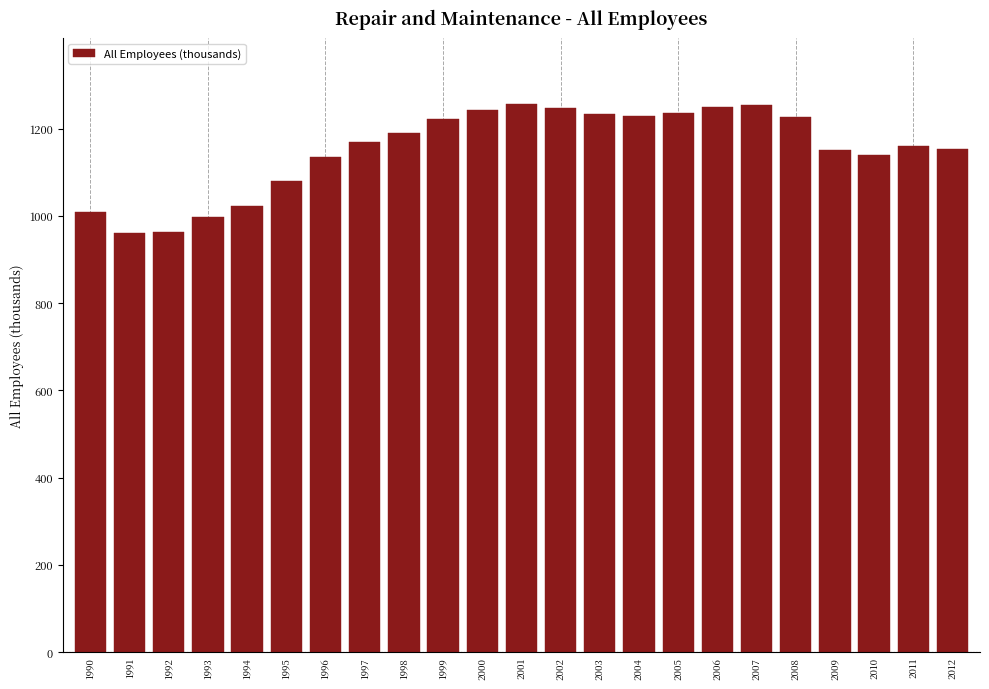

What is the change in value from 1997 to 2001?

+87.2